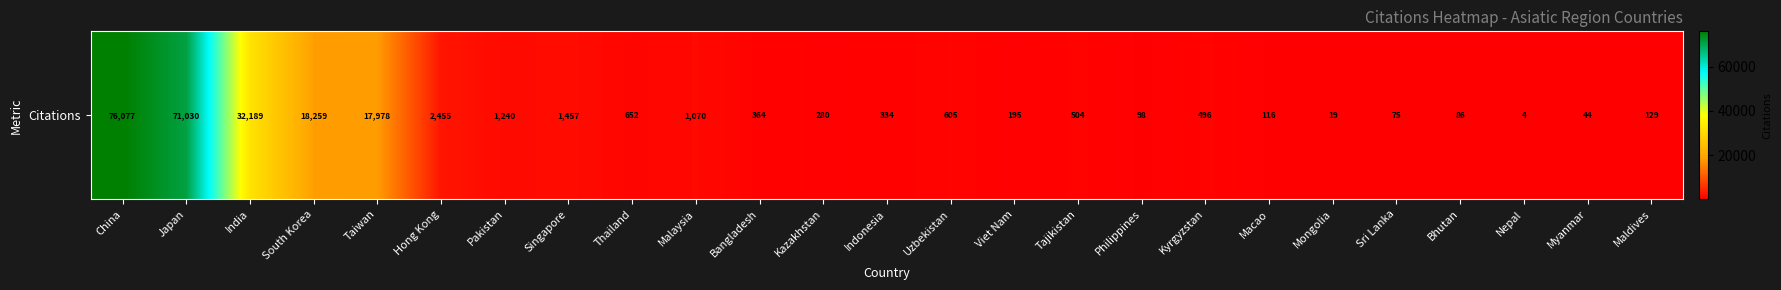

At which label is the value closest to 38040?

India